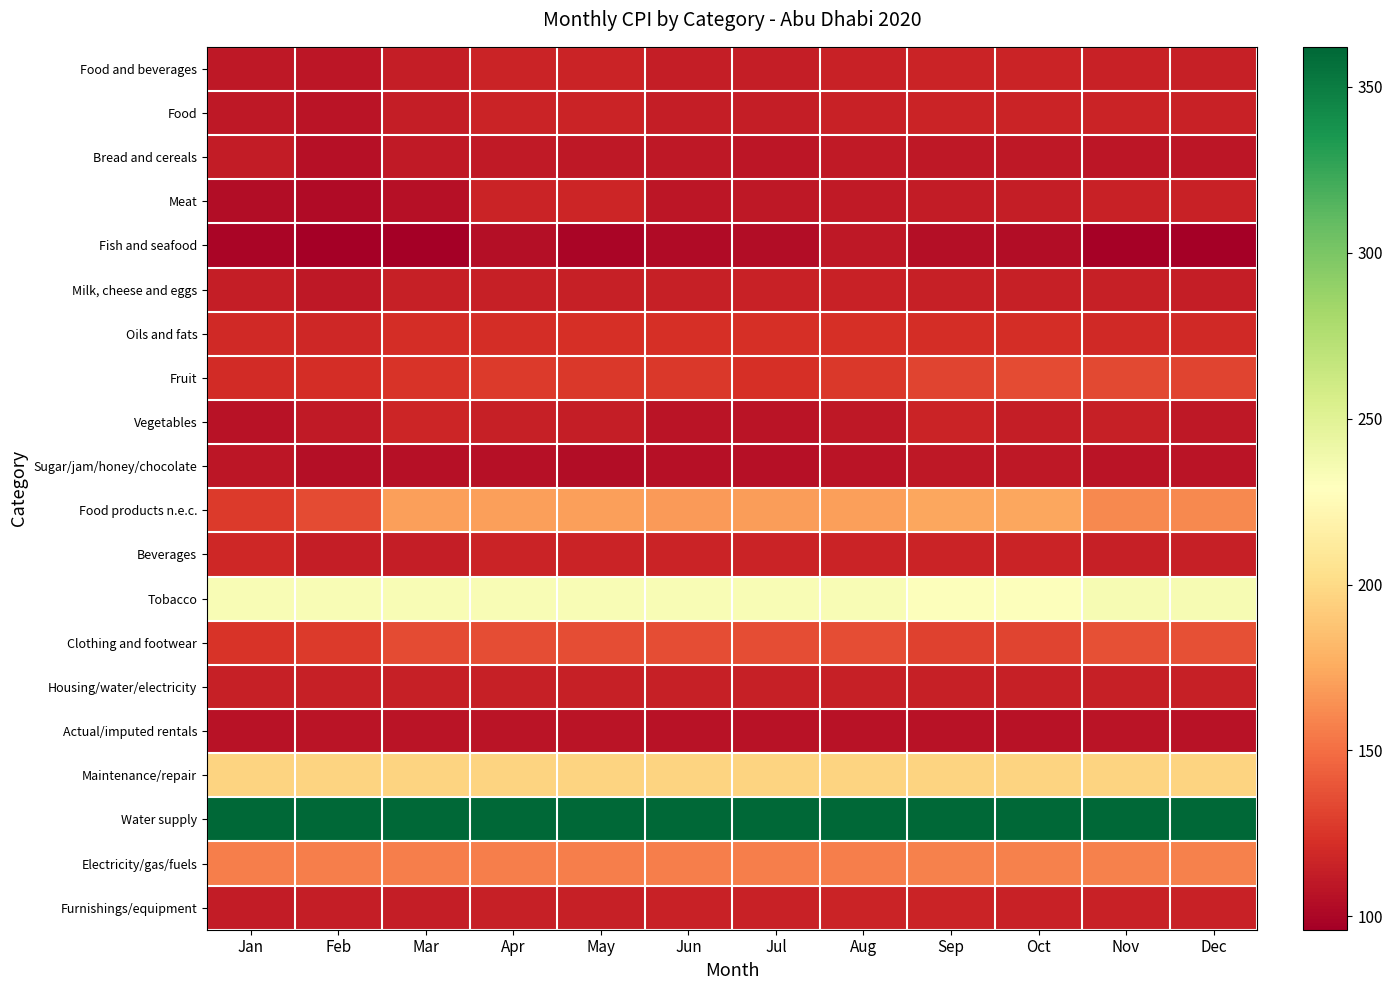

Which series has the largest range (max minus min)?

Food products n.e.c.